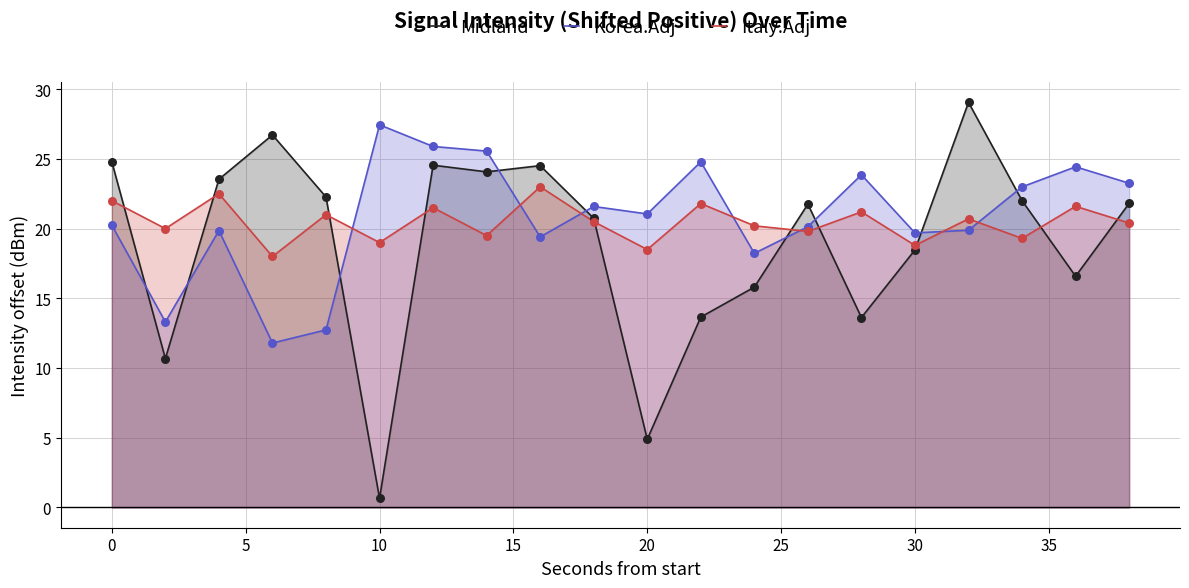

At how many categories does at least one series exceed 2?

20